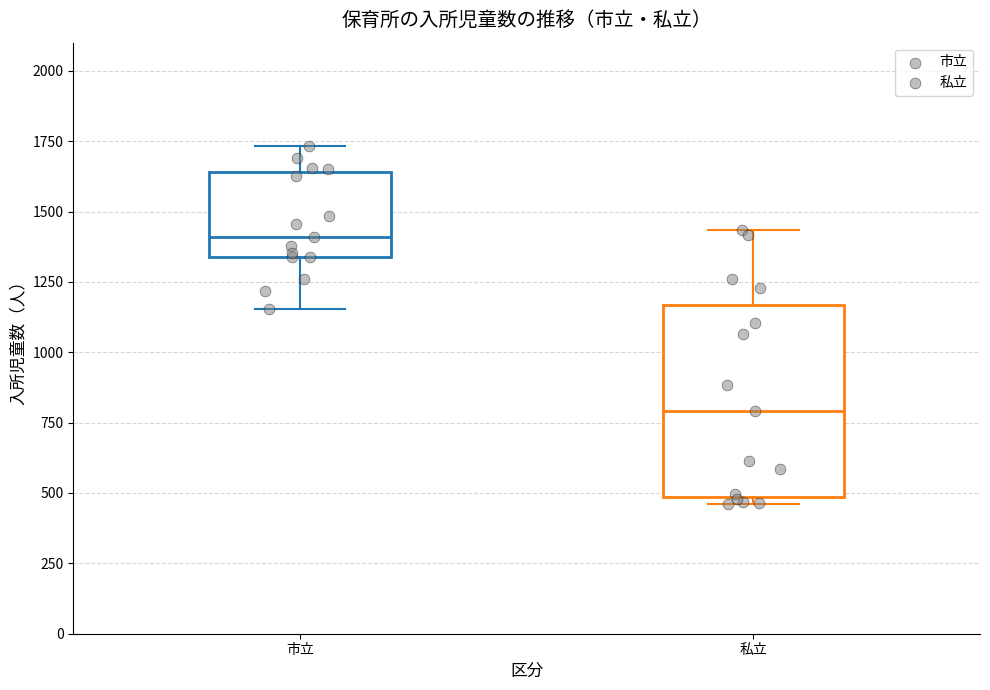

Which box's median line is the lowest?

私立